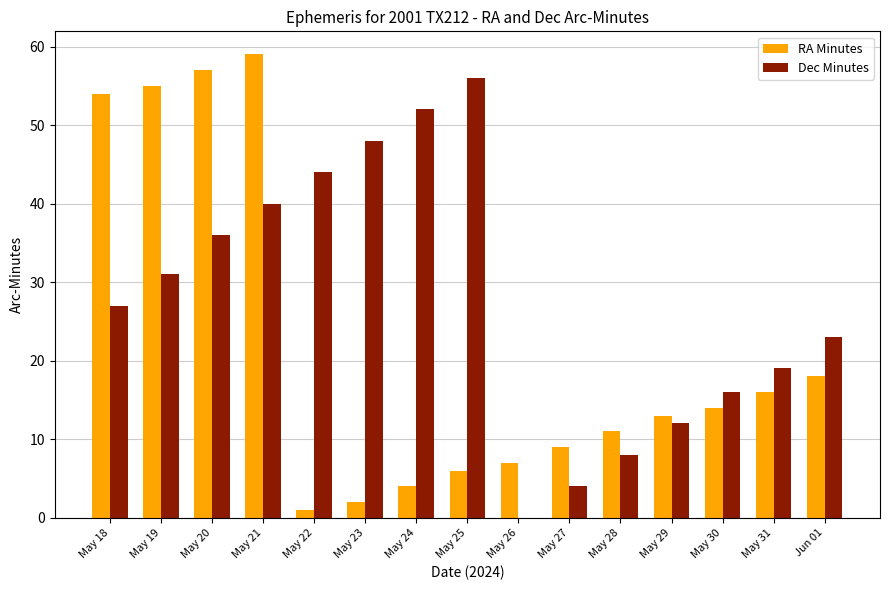

What is the average value of the RA Minutes series?

22